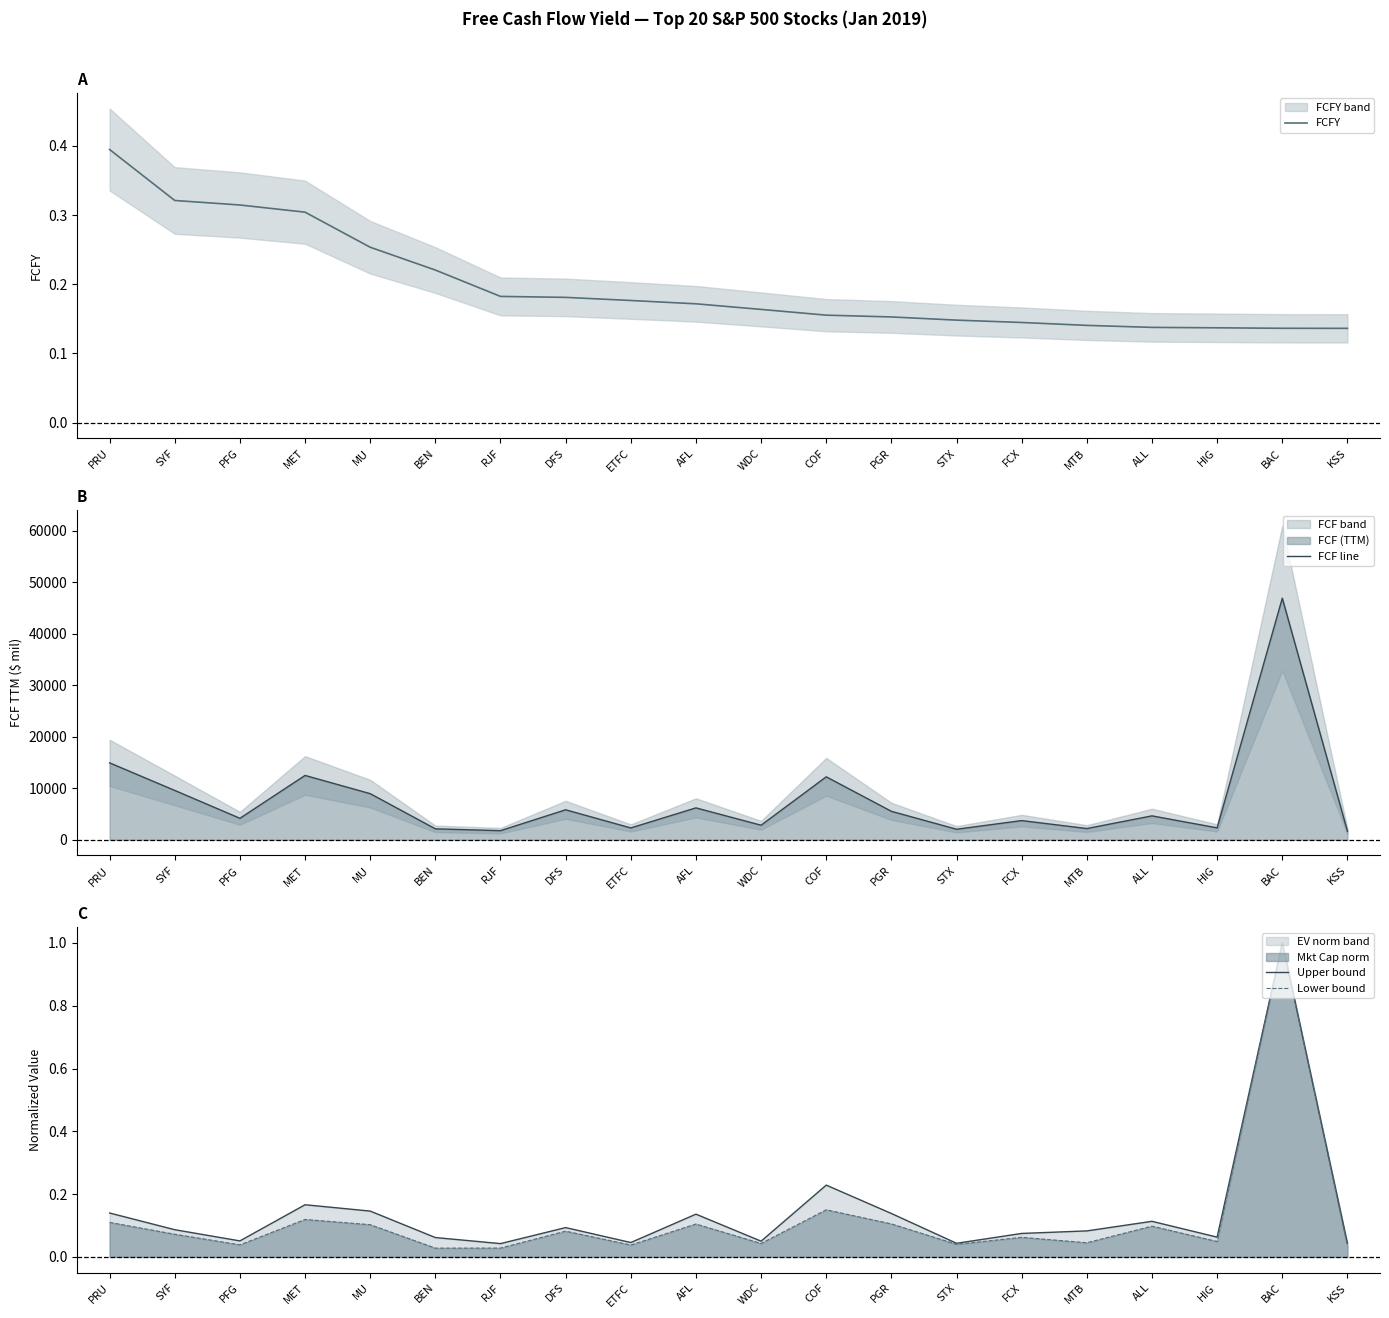

Does the chart display data point markers on the line(s)?

No